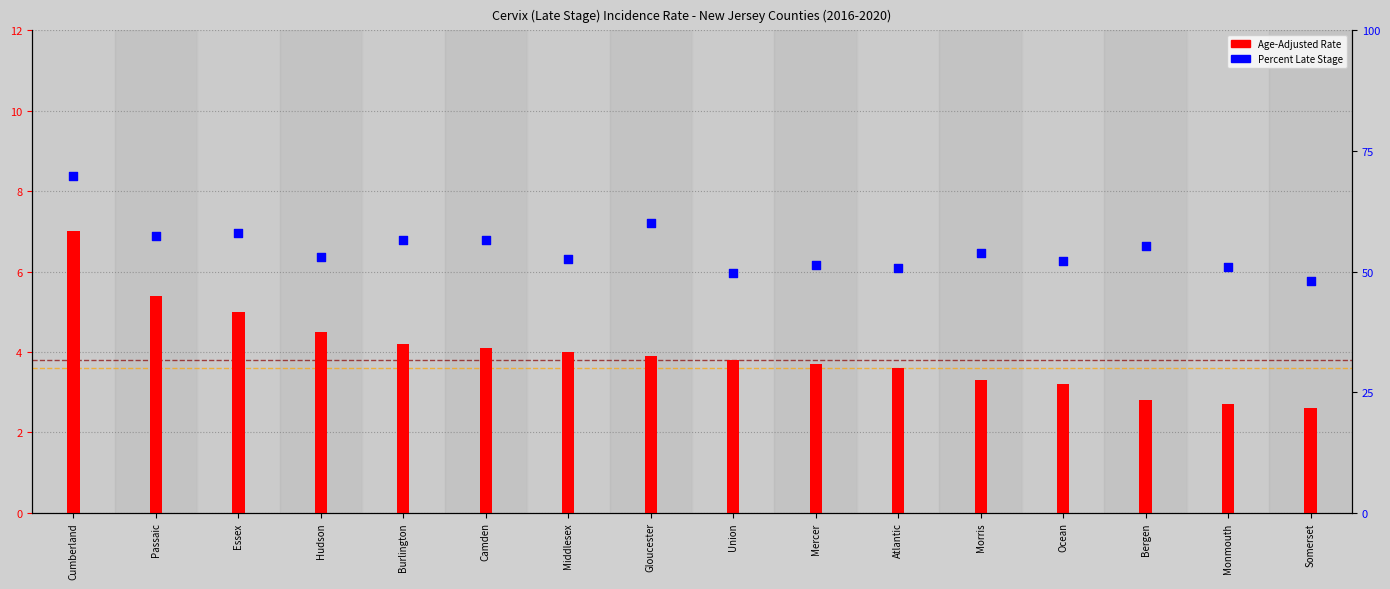

Which series reaches the maximum Y coordinate?

Percent Late Stage